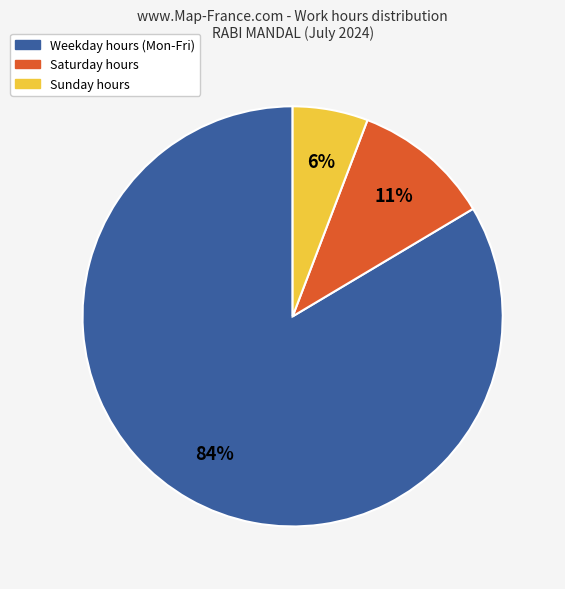

What percentage is the Sunday hours slice, to the nearest percent?

6%